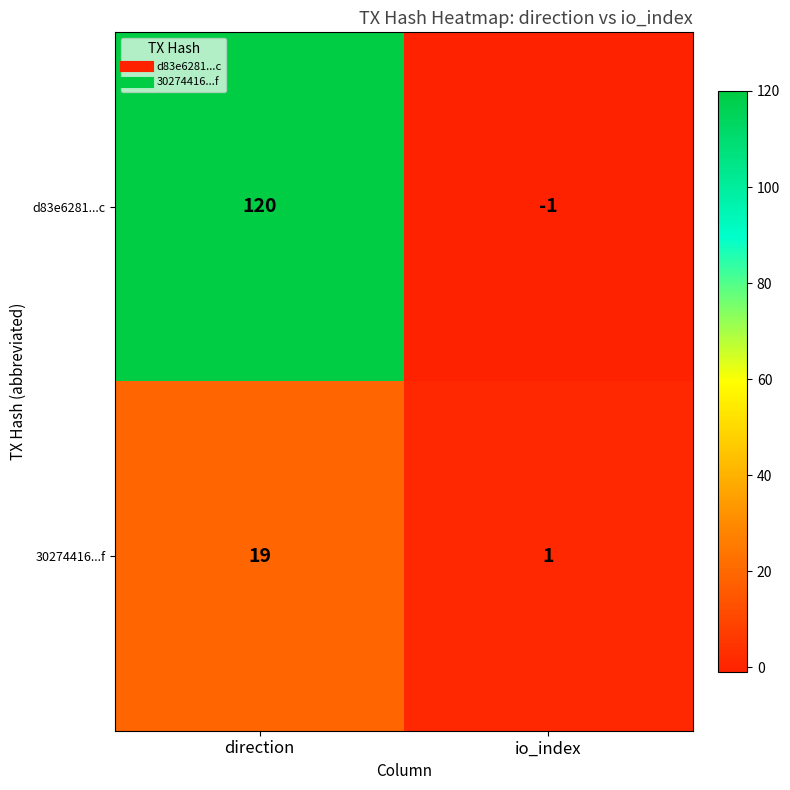

How many data points does each series have?

2